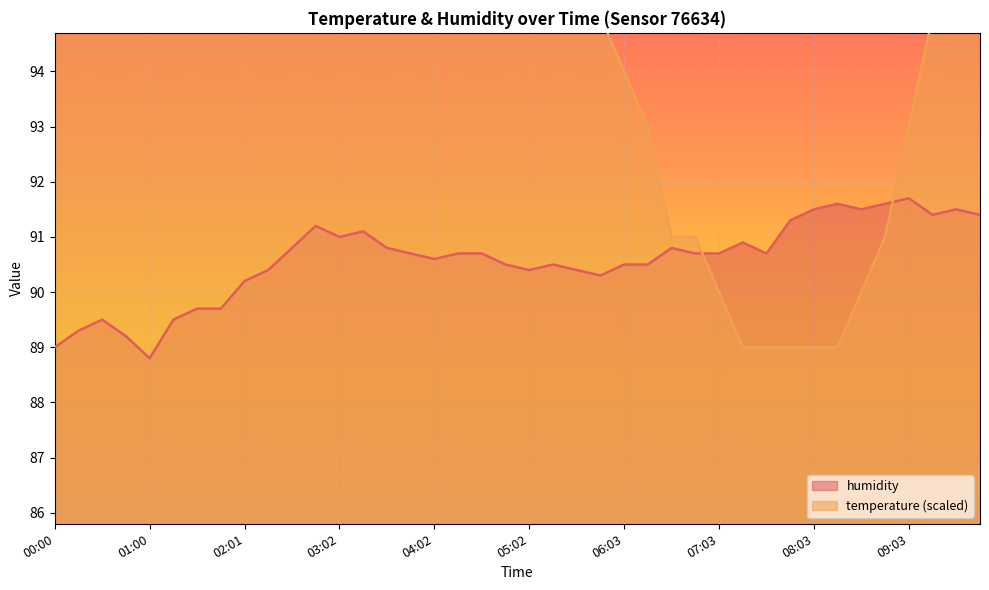

What position from the right is 00:00?

40